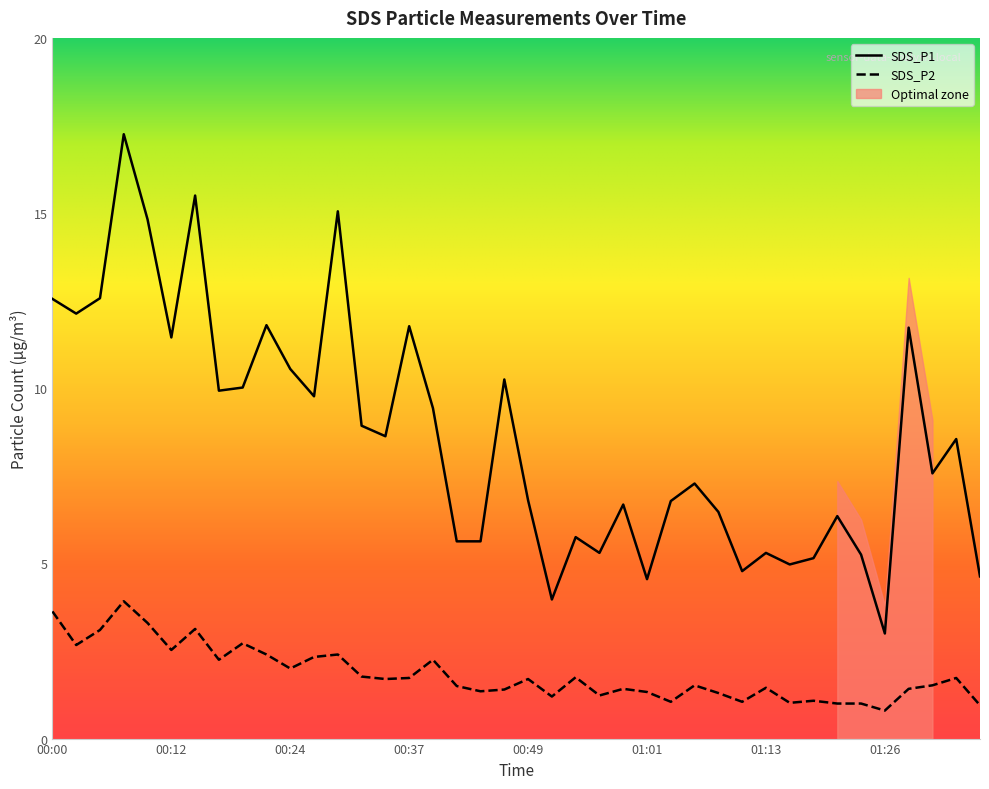

How many lines are shown in the chart?

2